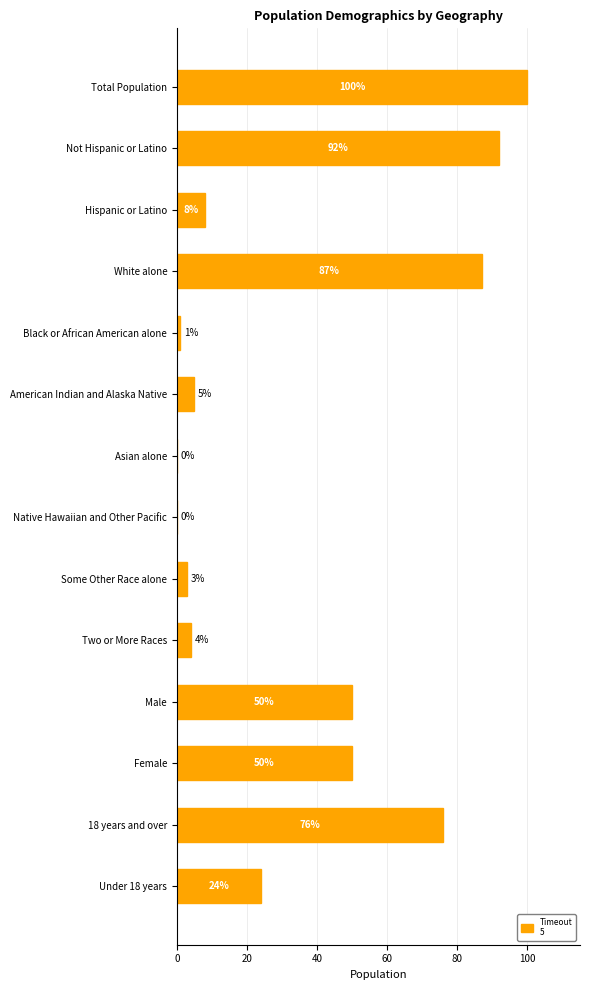

What is the sum of all values?

500